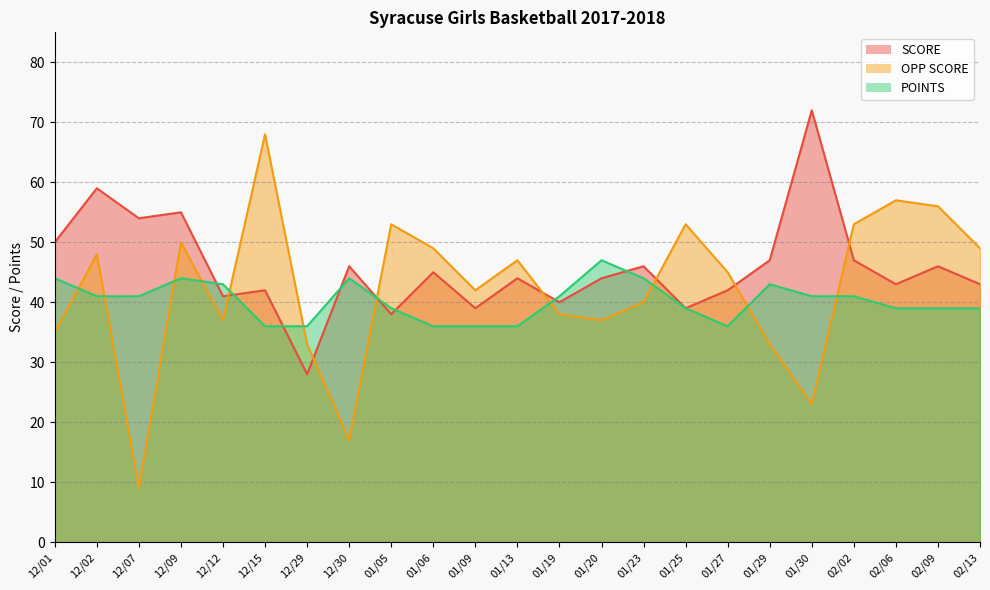

In SCORE, how many points are lower than both neighbors (excluding endpoints)?

8